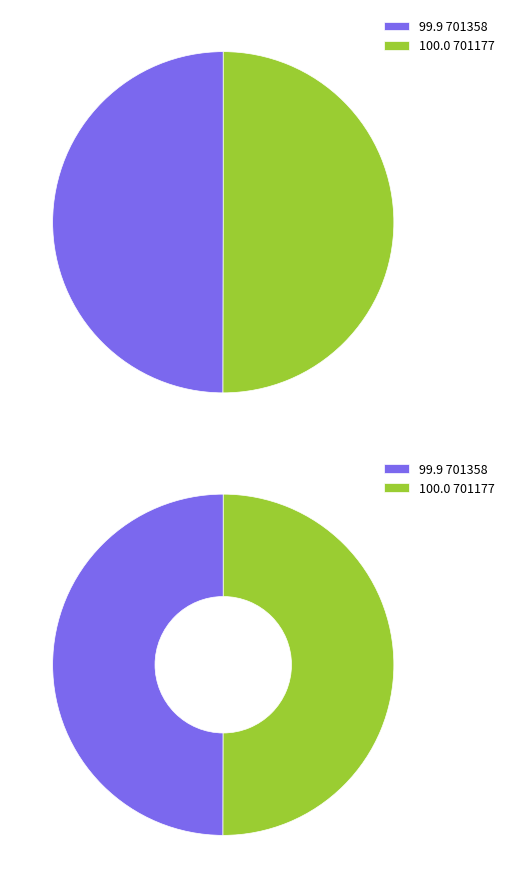

Which slice is the smallest?

701358